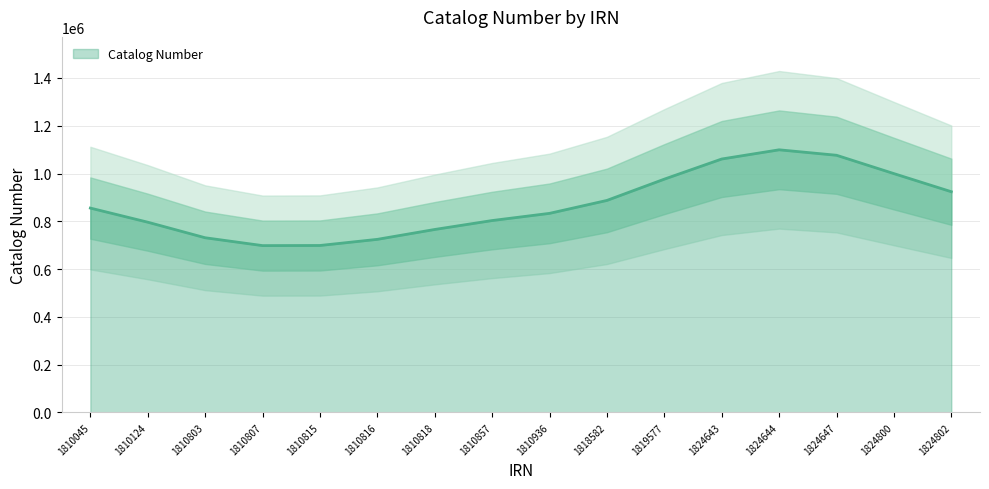

The Catalog Number series shows 1711123.3 at 1824800. True or false?

False